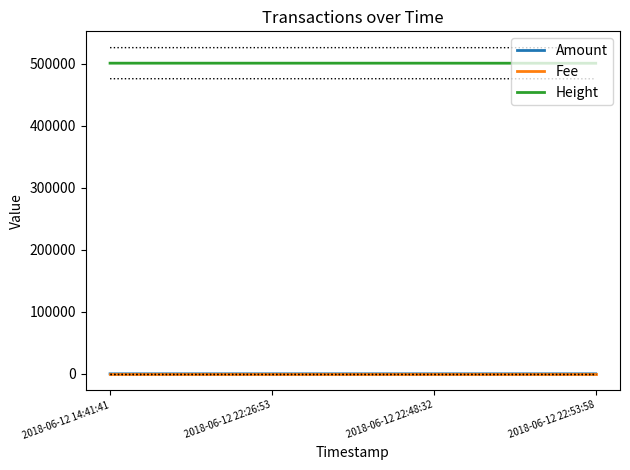

Between 2018-06-12 22:26:53 and 2018-06-12 14:41:41, which is larger?

2018-06-12 22:26:53